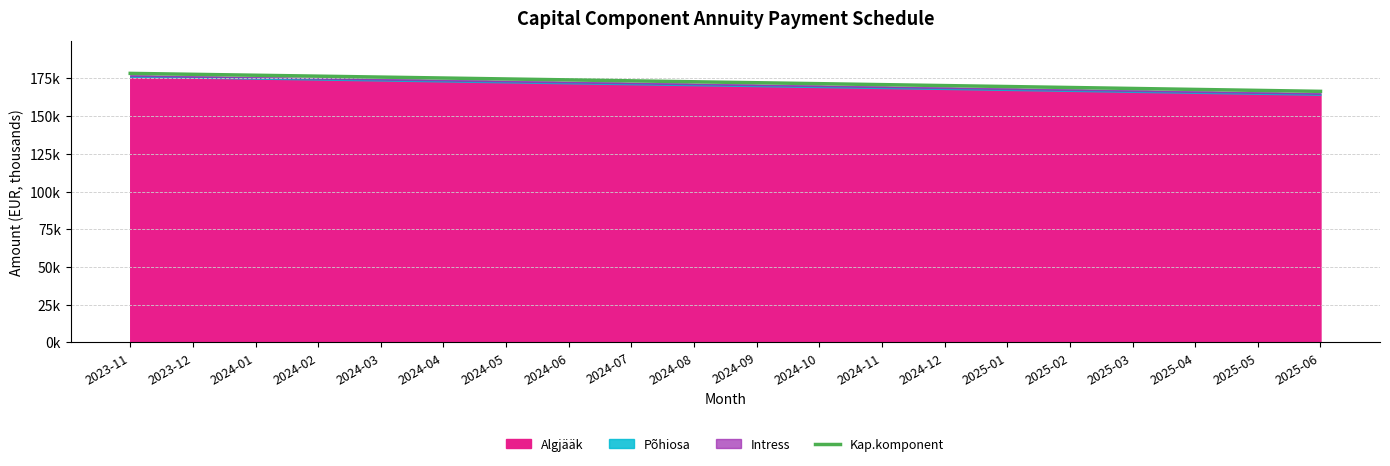

What is the smallest value displayed?

166.4